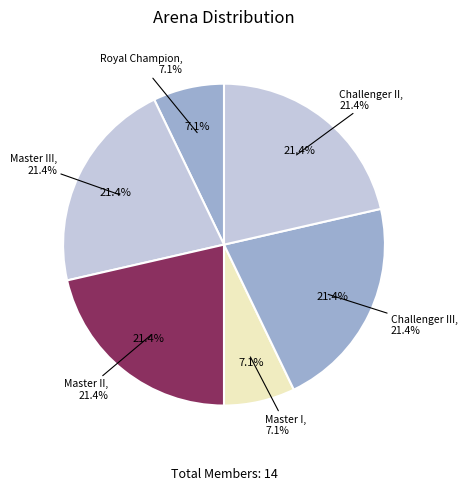

Does Challenger III represent more than half of the total?

No